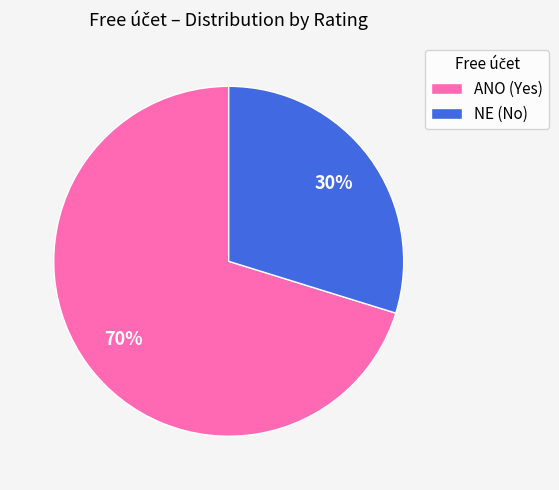

True or false: NE (No) accounts for 17% of the total.

False